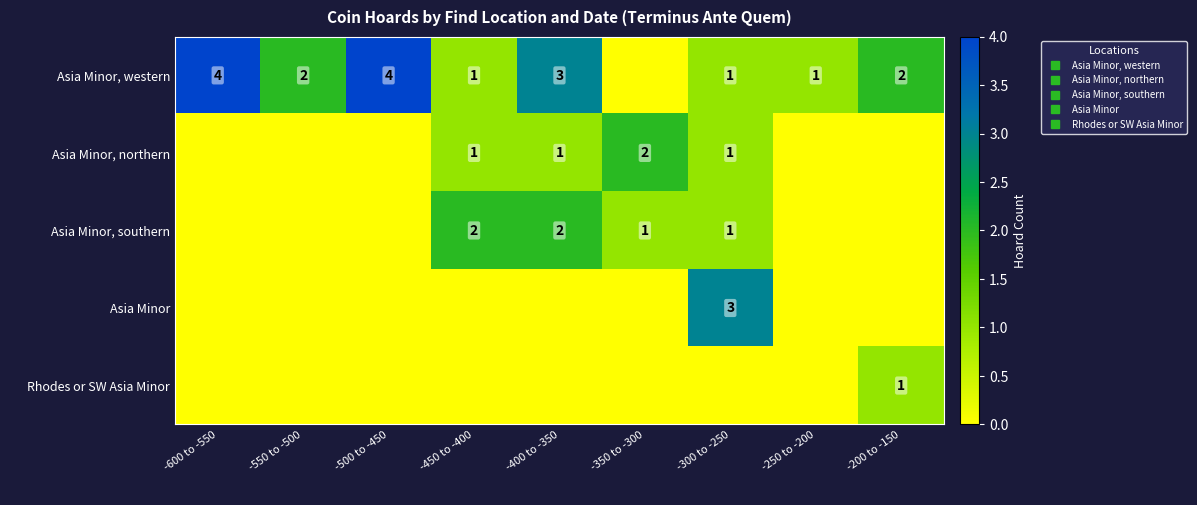

Between -400 to -350 and -550 to -500, which is larger?

-400 to -350